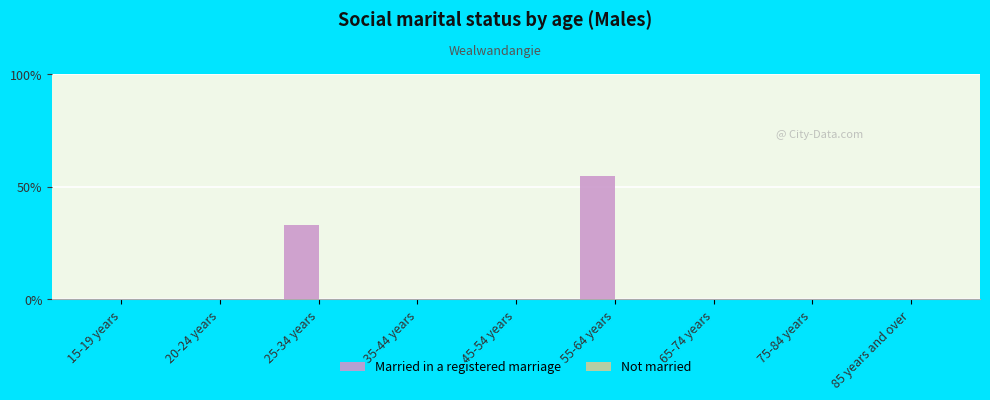

The value at 25-34 years is 33. True or false?

True